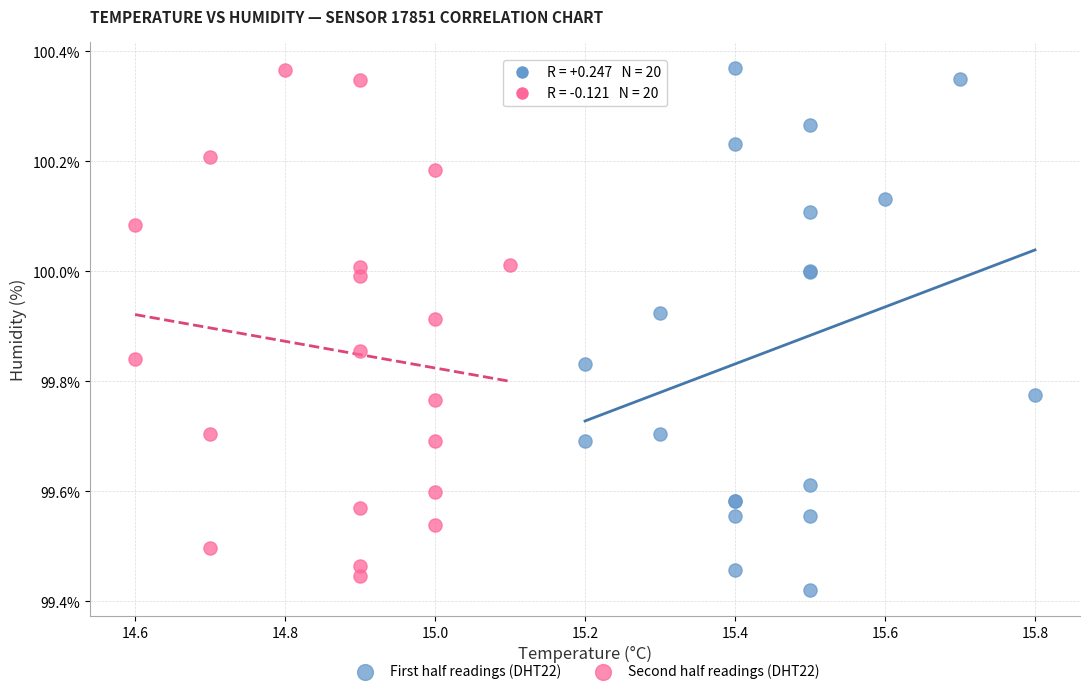

Which series has the widest spread of Y values?

First half readings (DHT22)